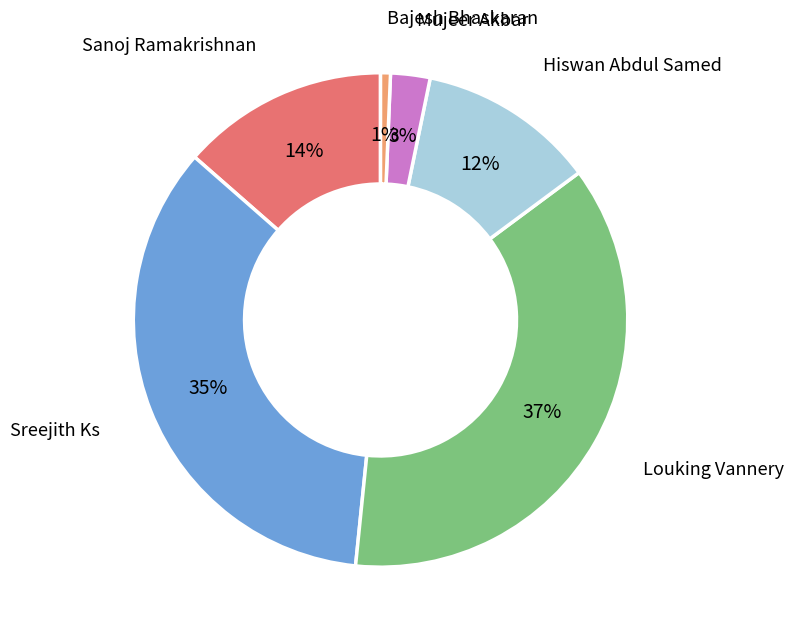

To the nearest percent, what is the average slice percentage?

17%